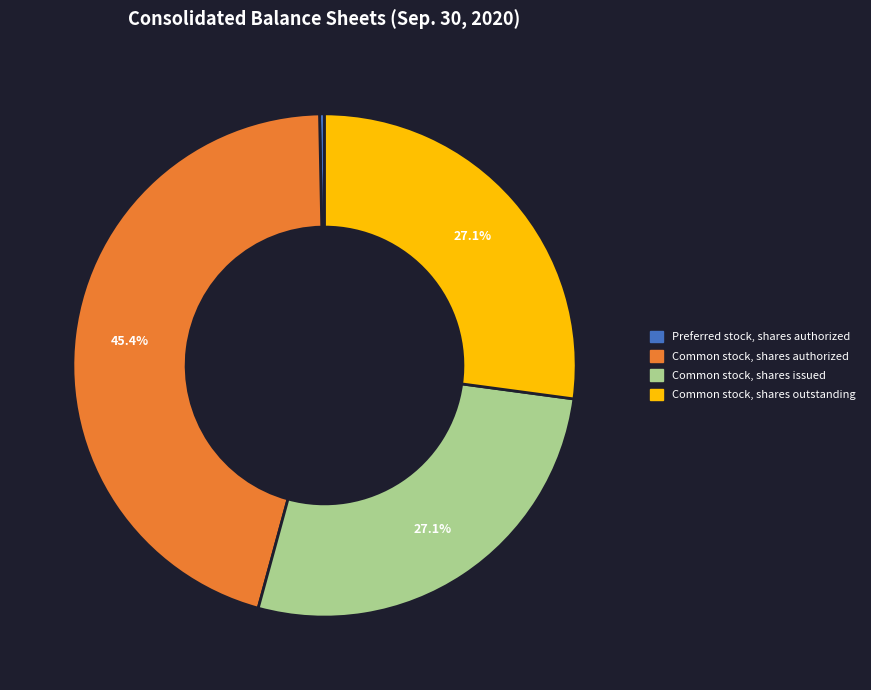

What is the ratio of the value at Common stock, shares issued to the value at Common stock, shares authorized?

0.6